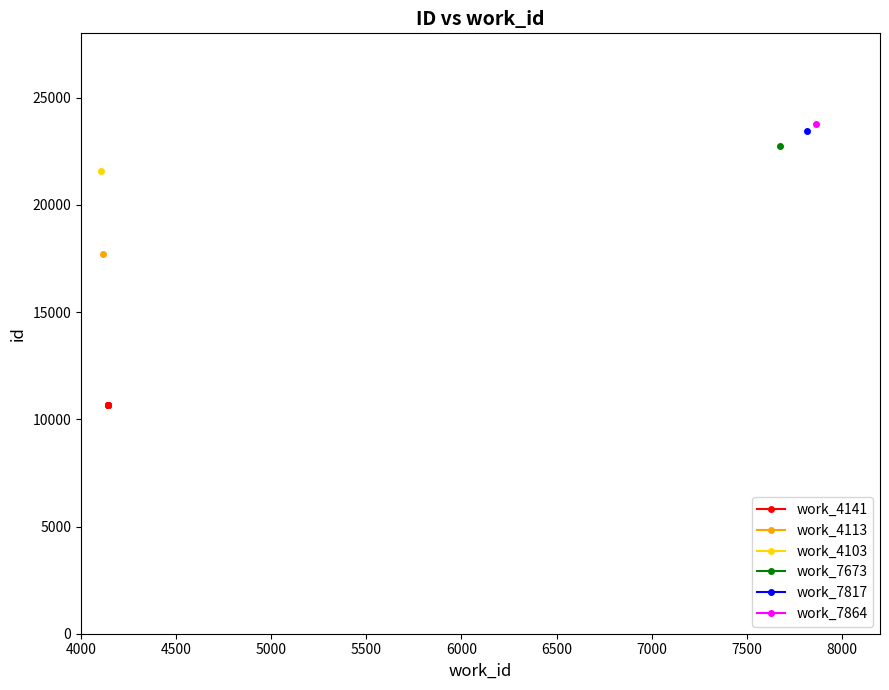

What is the smallest value displayed?

10645